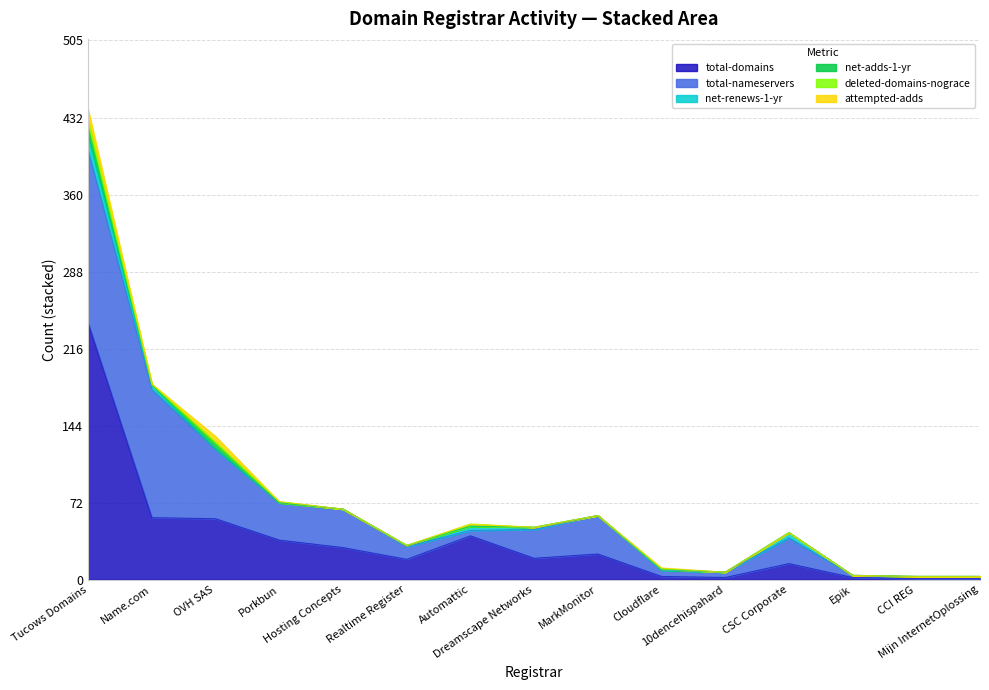

How many data points in net-renews-1-yr are above 0?

6